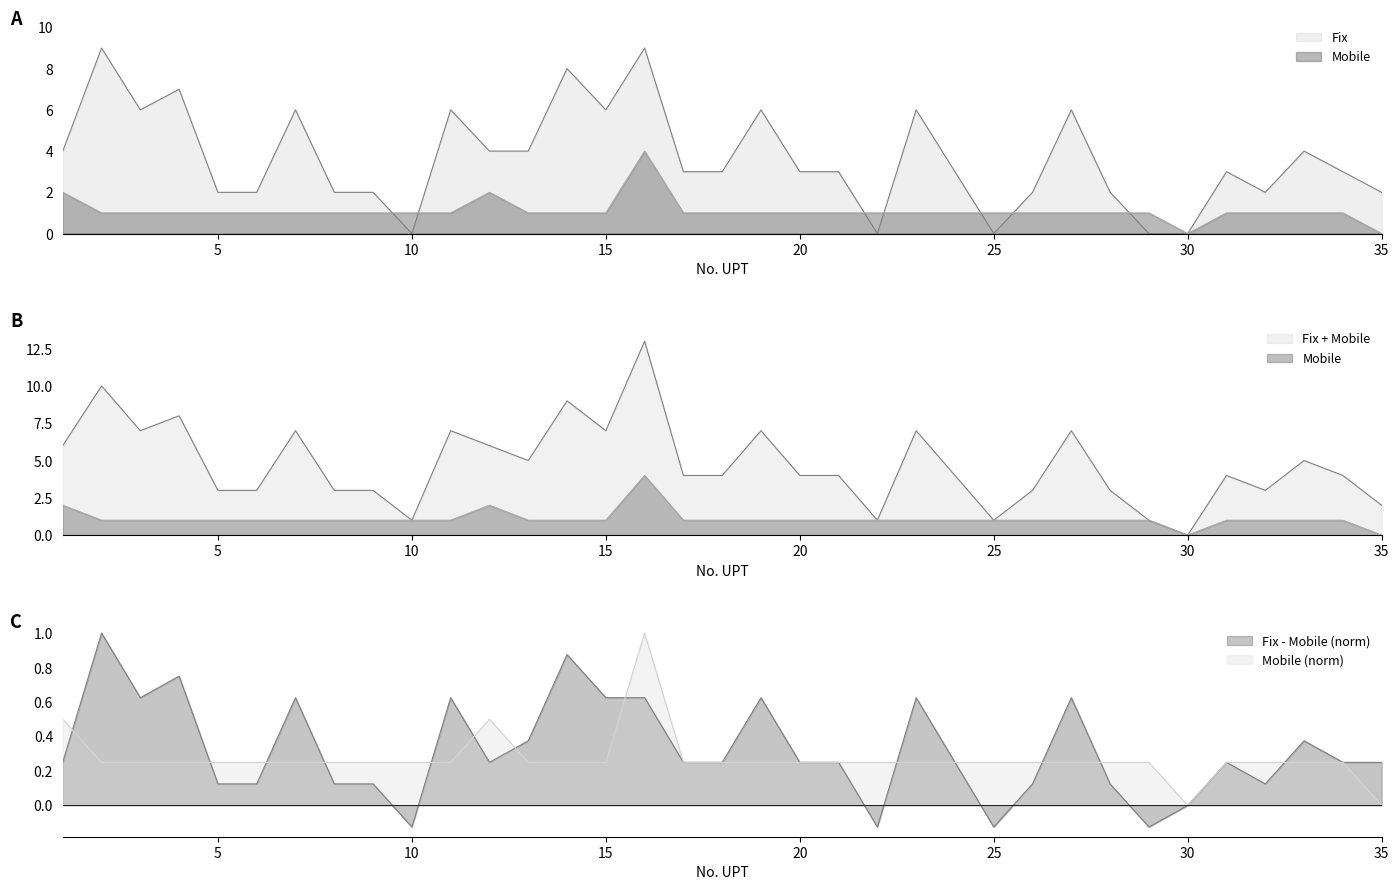

Reading left to right, transcribe all the data shown in this chart.

Fix: 1=4	2=9	3=6	4=7	5=2	6=2	7=6	8=2	9=2	10=0	11=6	12=4	13=4	14=8	15=6	16=9	17=3	18=3	19=6	20=3	21=3	22=0	23=6	24=3	25=0	26=2	27=6	28=2	29=0	30=0	31=3	32=2	33=4	34=3	35=2
Mobile: 1=2	2=1	3=1	4=1	5=1	6=1	7=1	8=1	9=1	10=1	11=1	12=2	13=1	14=1	15=1	16=4	17=1	18=1	19=1	20=1	21=1	22=1	23=1	24=1	25=1	26=1	27=1	28=1	29=1	30=0	31=1	32=1	33=1	34=1	35=0